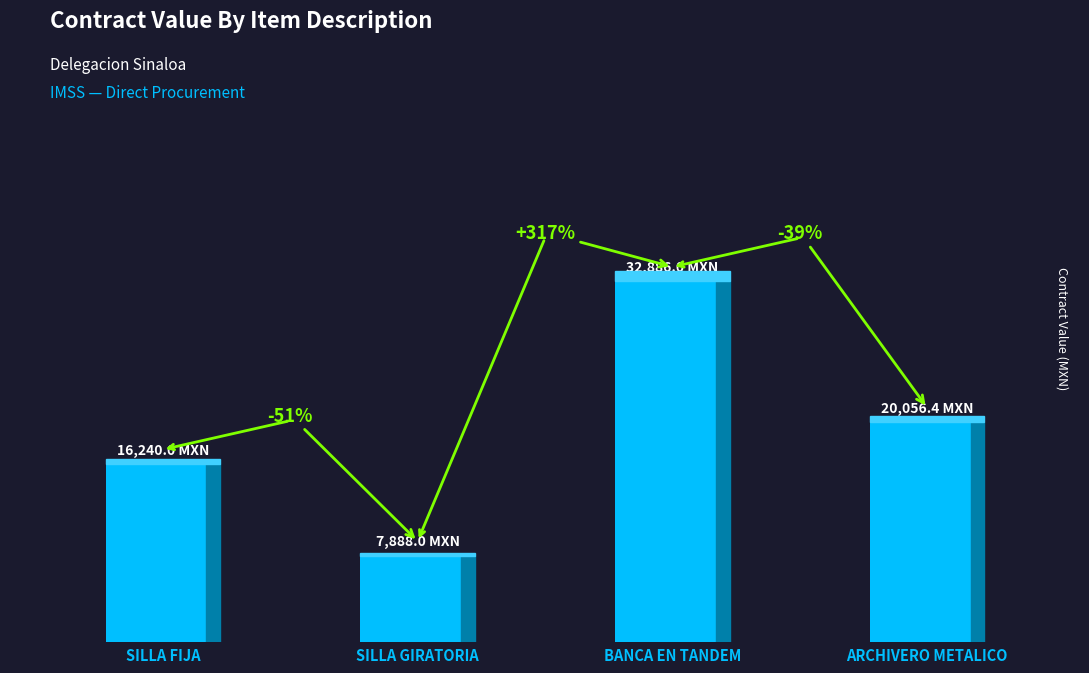

Are the bars horizontal?

No